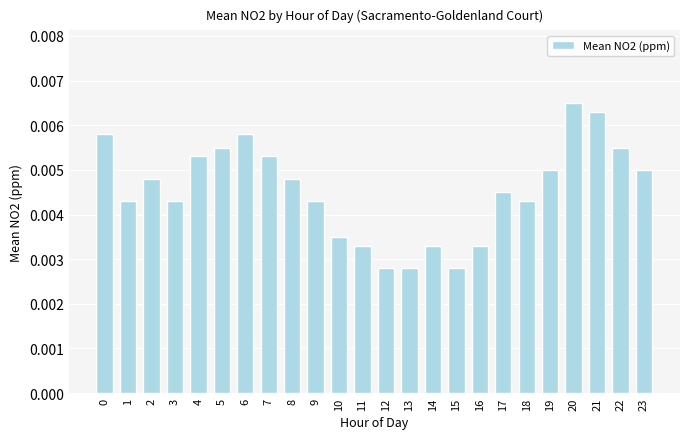

Does the chart contain any negative values?

No